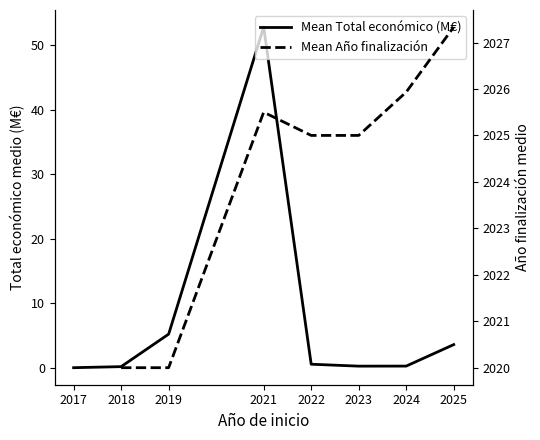

Is it true that Mean Total económico (M€) equals 0.6 at 2022?

True